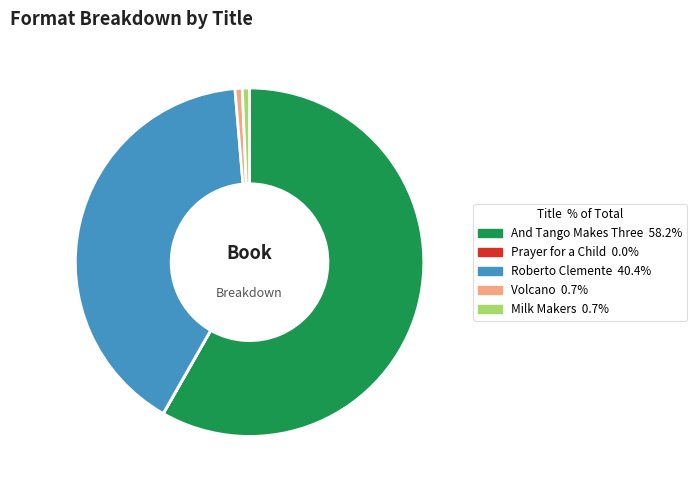

Does And Tango Makes Three represent more than half of the total?

Yes